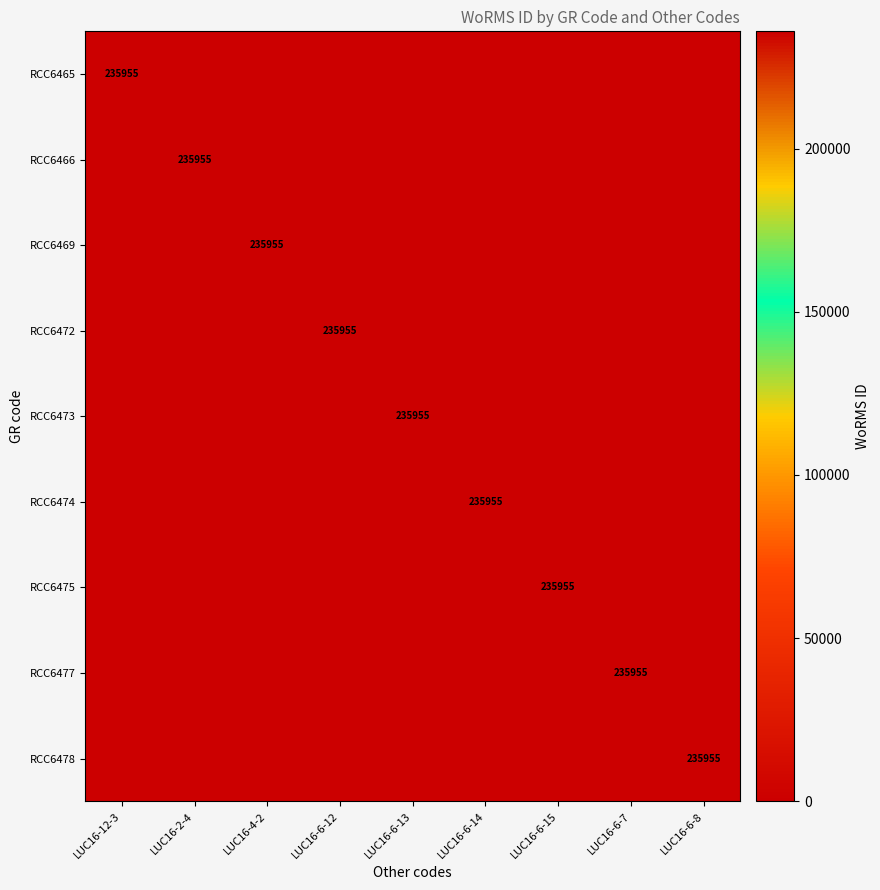

What is the average value of the RCC6466 series?

26217